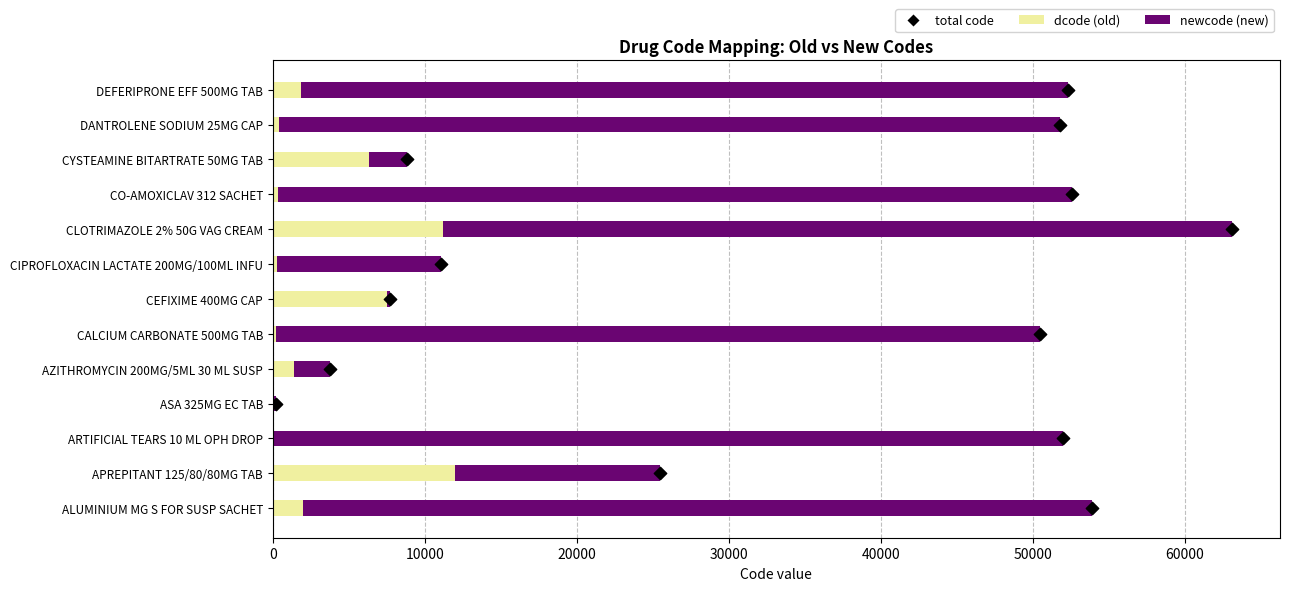

At how many categories does at least one series exceed 27715?

7